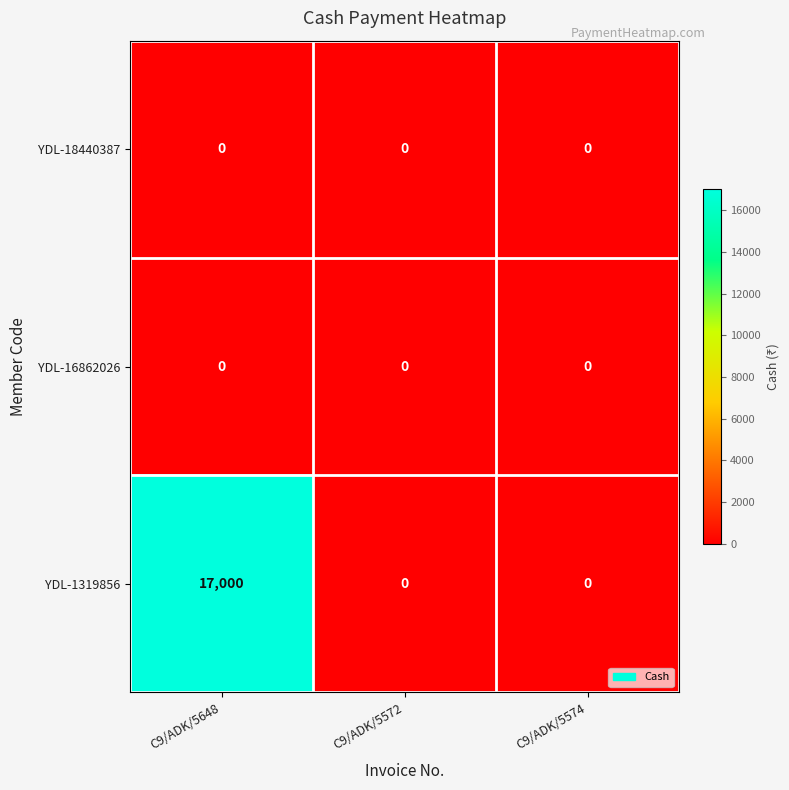

What is the spread (max minus min) of values at C9/ADK/5648?

17000